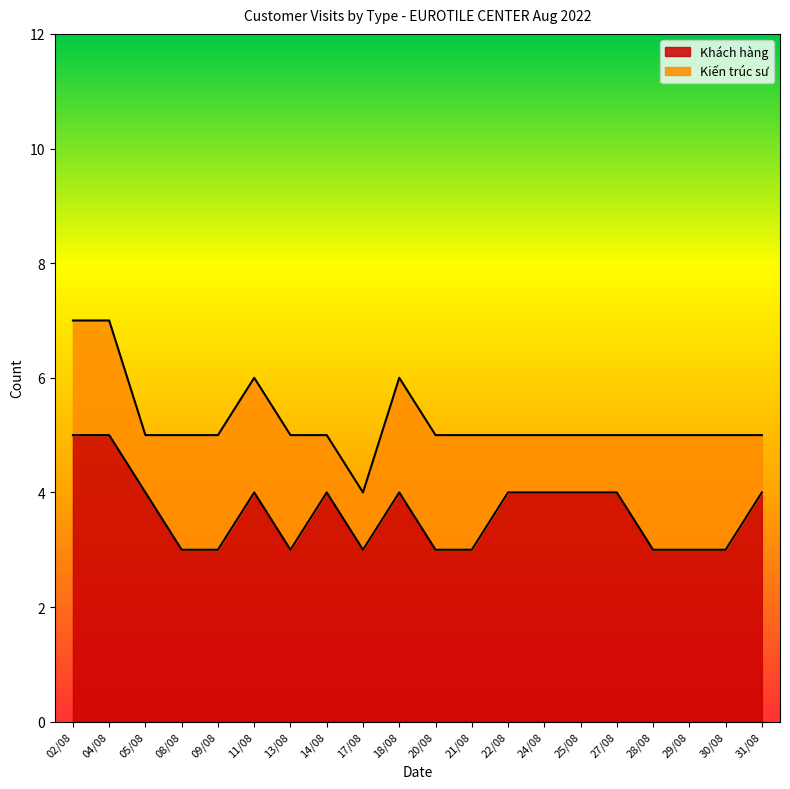

List the labels in order of value, largest first.

02/08, 04/08, 05/08, 11/08, 14/08, 18/08, 22/08, 24/08, 25/08, 27/08, 31/08, 08/08, 09/08, 13/08, 17/08, 20/08, 21/08, 28/08, 29/08, 30/08